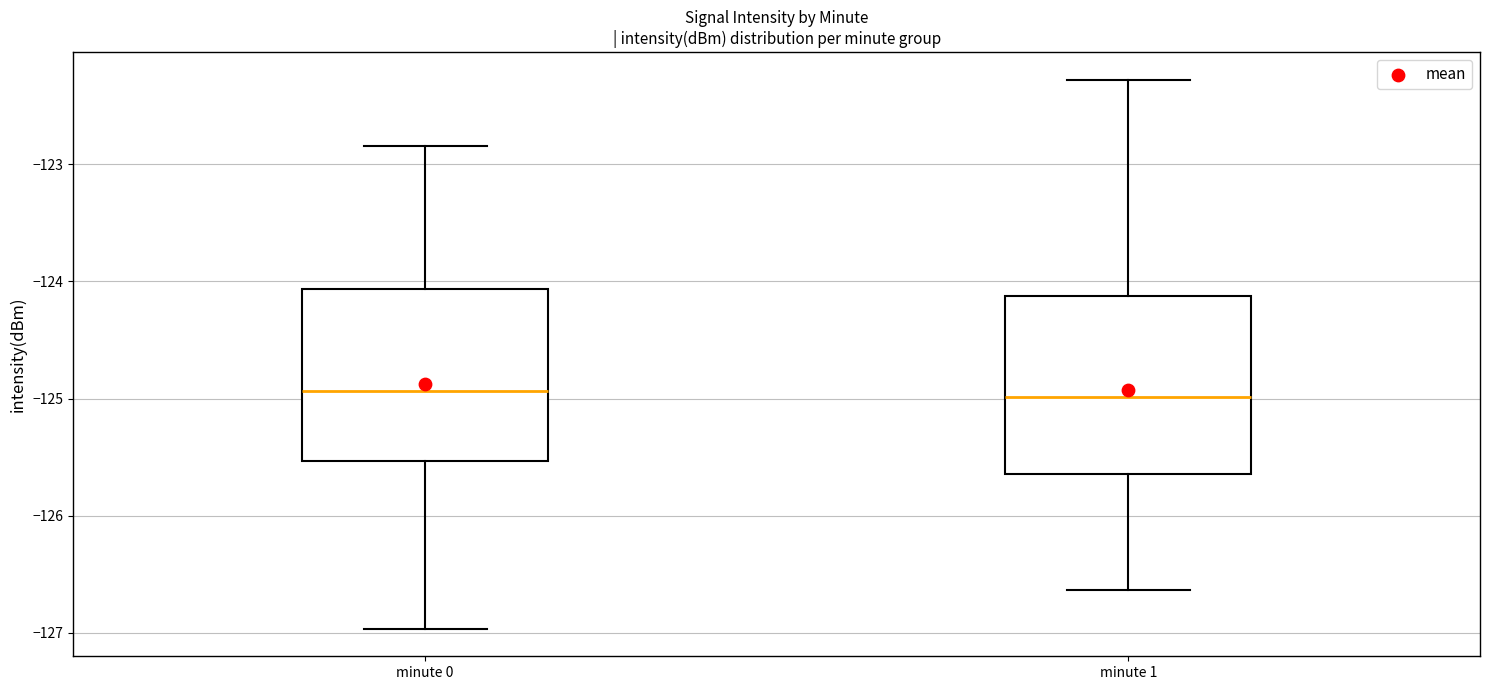

Reading left to right, transcribe this box plot: for each box, give where its median line is, the range the box spans, and where its two whiskers end, as read against the y-axis. The values are not printed on the chart, so give them approximately, as read against the axis.

minute 0: median -124.9, box -125.5 to -124.1, whiskers -127.0 to -122.8
minute 1: median -125.0, box -125.6 to -124.1, whiskers -126.6 to -122.3